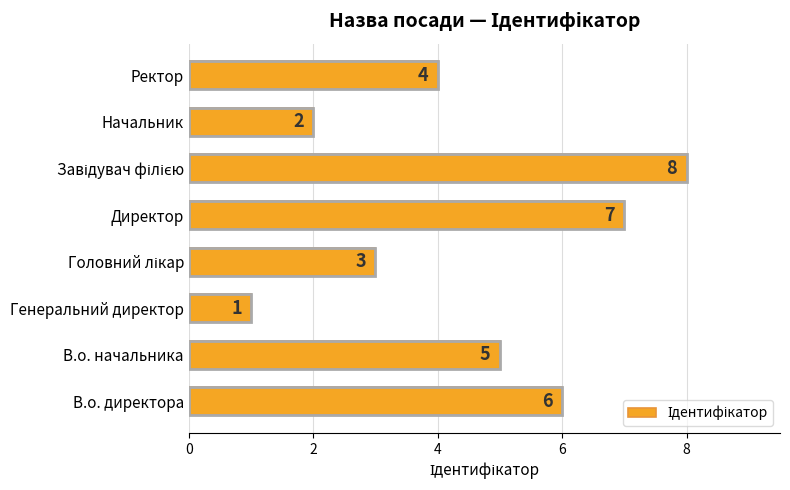

Are the bars horizontal?

Yes